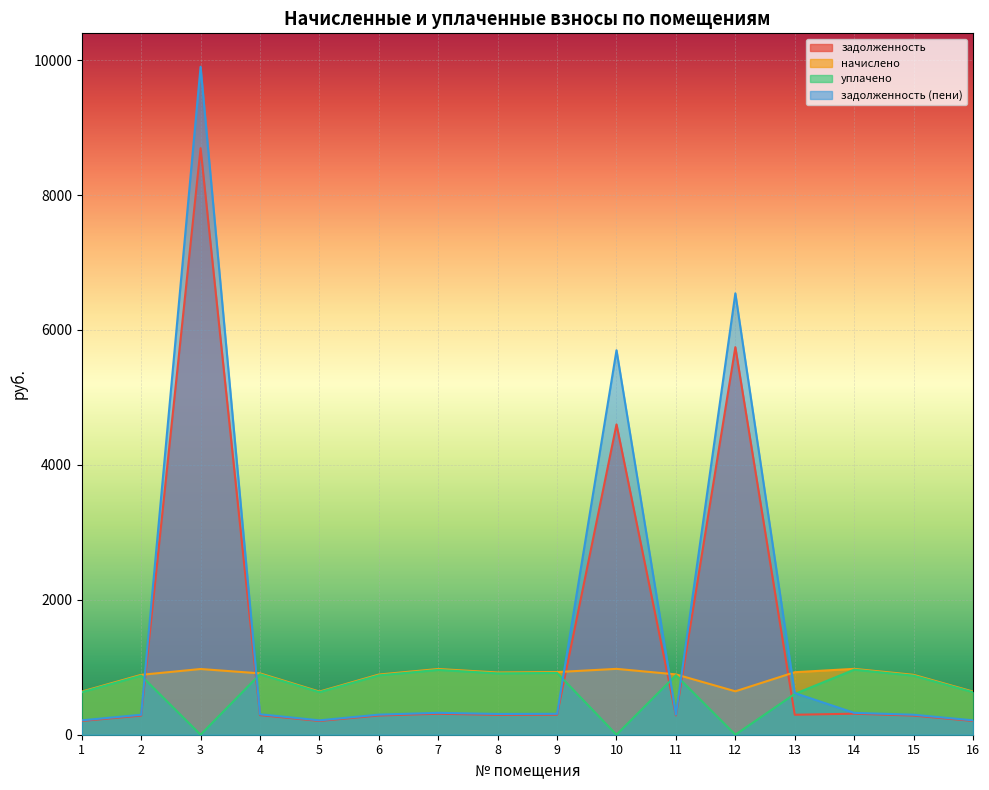

Reading left to right, extract all data points from this chart.

задолженность: 1=204.2	2=283.6	3=8694.3	4=290.5	5=204.2	6=285.0	7=311.2	8=294.6	9=296.7	10=4600.2	11=285.7	12=5744.8	13=296.0	14=311.9	15=283.6	16=204.2
начислено: 1=639.4	2=887.8	3=974.2	4=909.4	5=639.4	6=892.1	7=974.2	8=922.3	9=928.8	10=976.3	11=894.2	12=643.7	13=926.6	14=976.3	15=887.8	16=639.4
уплачено: 1=630.5	2=875.4	3=0.0	4=896.7	5=630.5	6=879.7	7=960.6	8=909.5	9=915.9	10=0.0	11=881.8	12=0.0	13=604.9	14=964.0	15=875.4	16=630.5
задолженность (пени): 1=213.1	2=295.9	3=9902.3	4=303.1	5=213.1	6=297.4	7=324.7	8=307.4	9=309.6	10=5699.5	11=298.1	12=6543.0	13=617.8	14=324.2	15=295.9	16=213.1